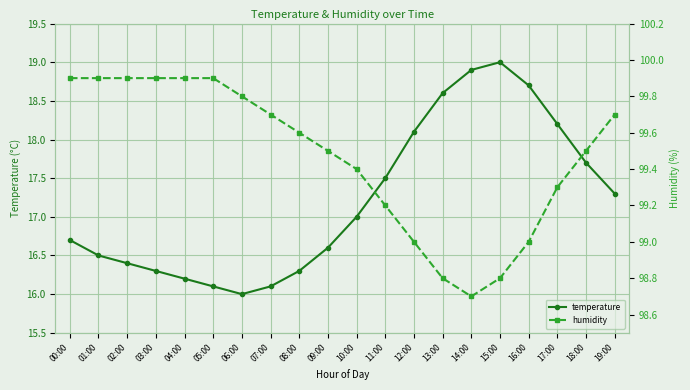

Where is humidity nearest to the value 99?

12:00